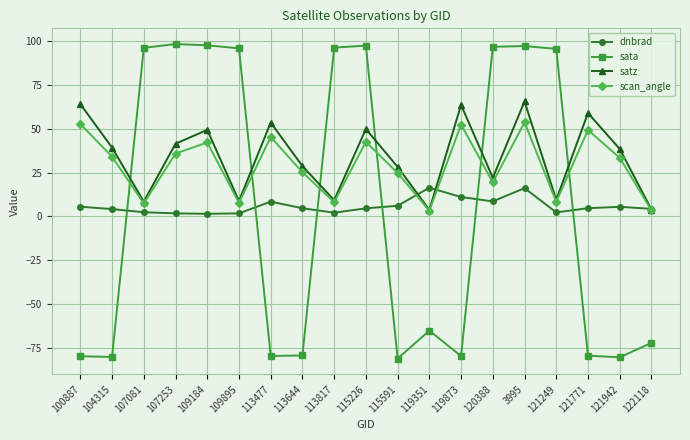

What position from the left is 3995?

15